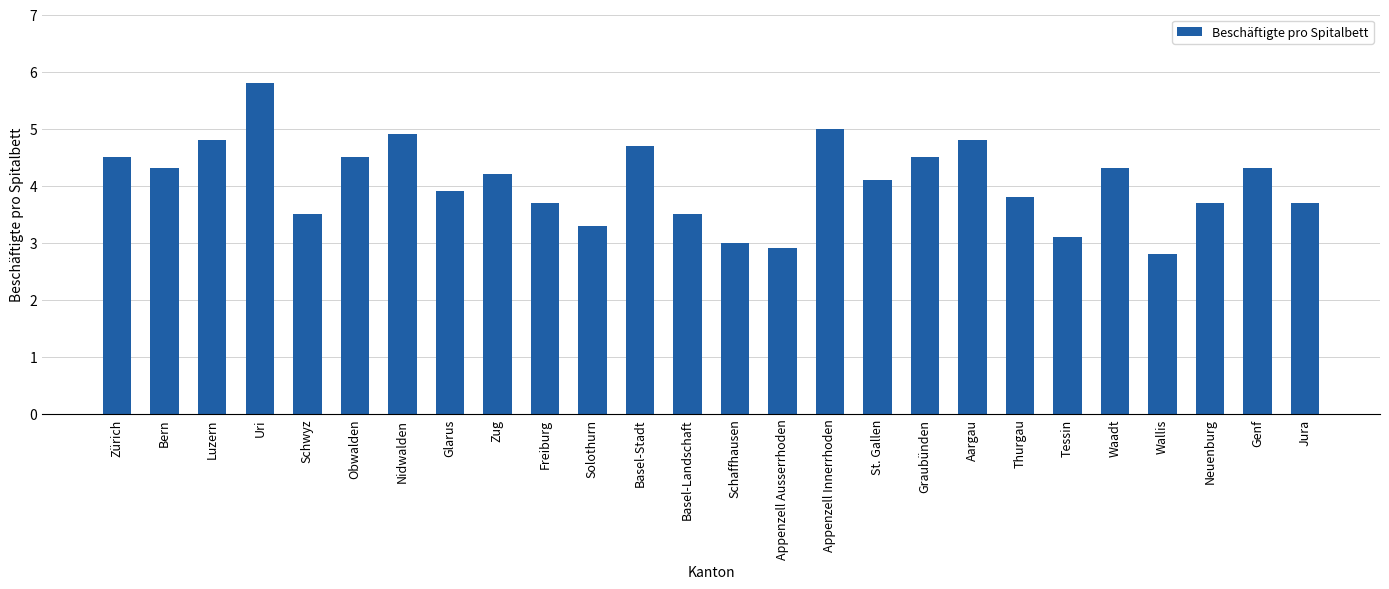

Which label corresponds to the smallest value in the chart?

Wallis